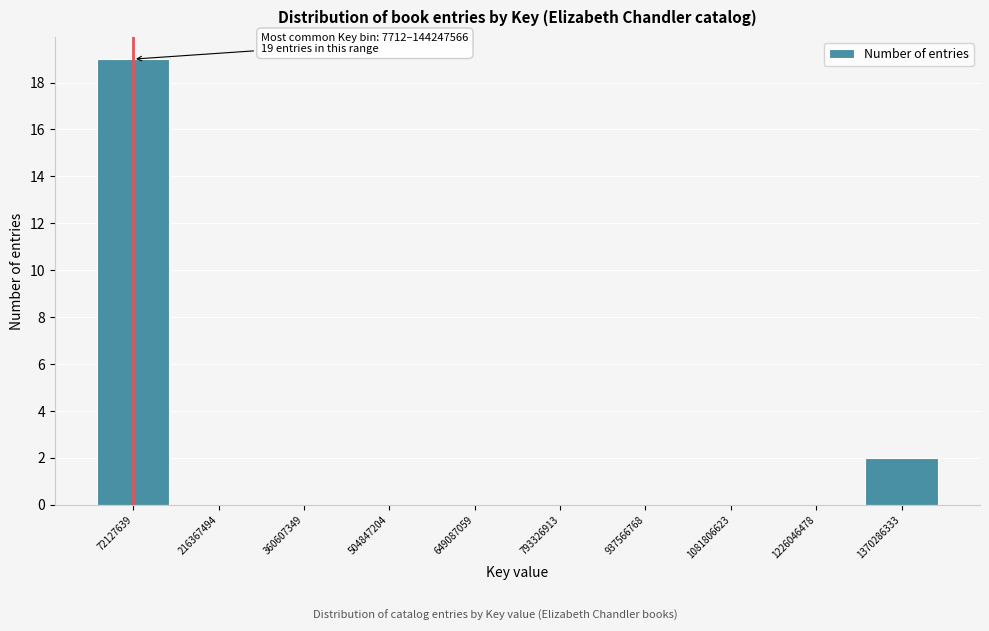

Over which range of the x-axis is the bar tallest?

0 to 140000000